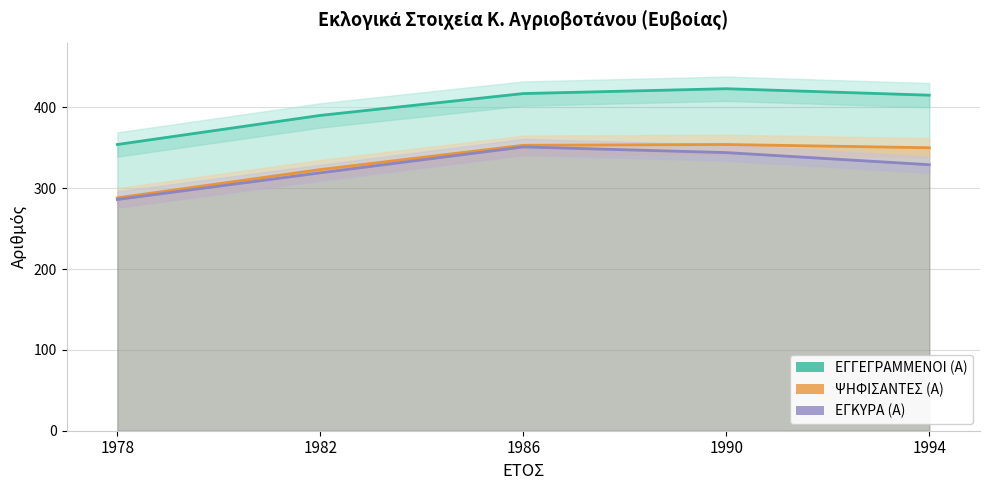

Between 1994 and 1990, which is larger?

1990